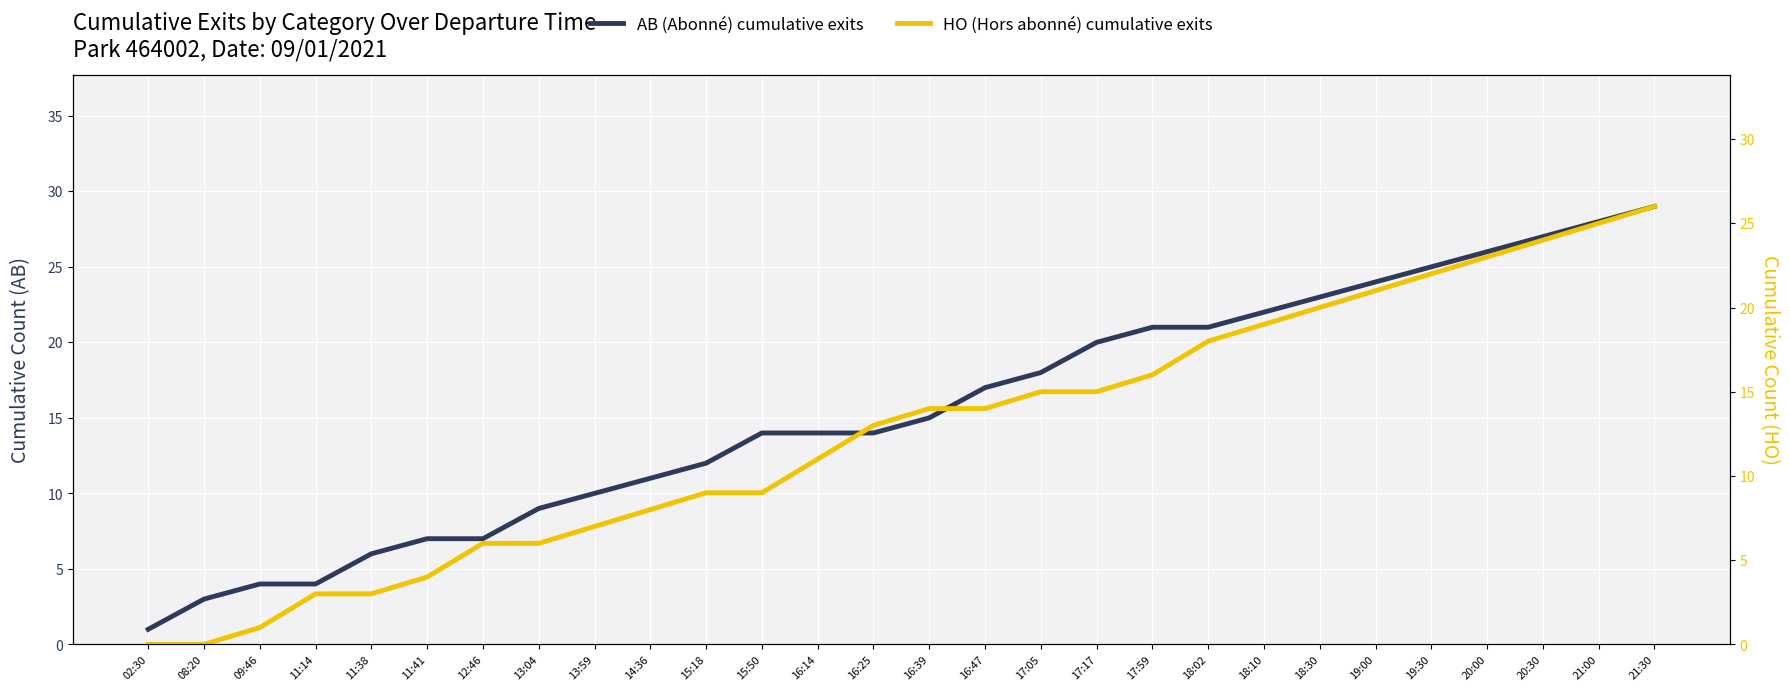

Which series has the largest range (max minus min)?

AB (Abonné) cumulative exits